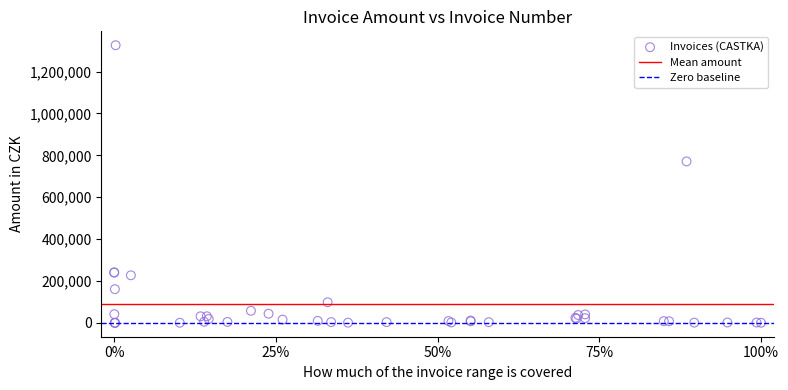

What Y value in the scatter plot is closest to 663074?

771131.4